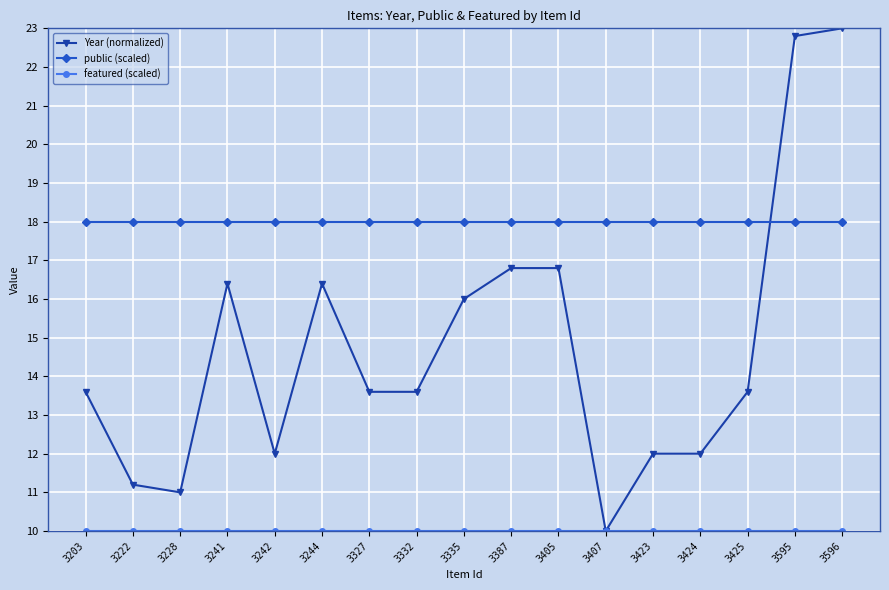

What is the minimum value shown in the chart?

10.0